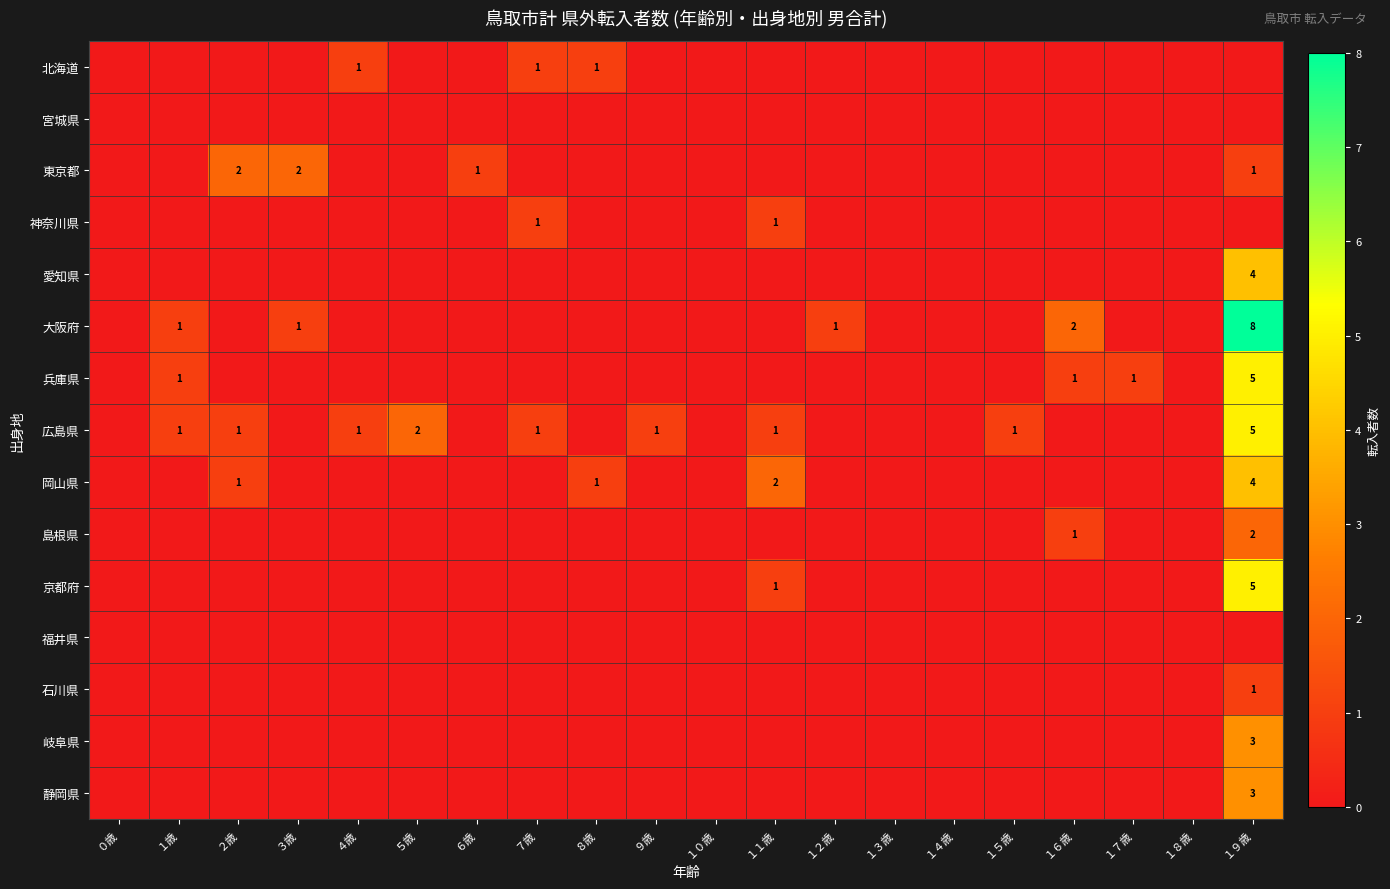

List the series in order of their peak value, highest first.

大阪府, 兵庫県, 広島県, 京都府, 愛知県, 岡山県, 岐阜県, 静岡県, 東京都, 島根県, 北海道, 神奈川県, 石川県, 宮城県, 福井県